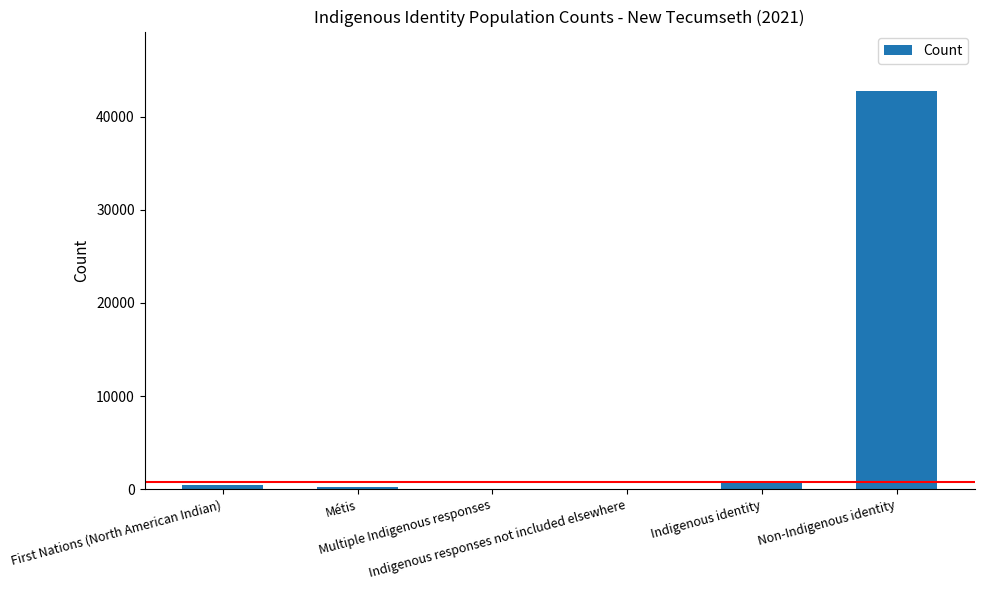

Which has a higher value, Multiple Indigenous responses or Non-Indigenous identity?

Non-Indigenous identity